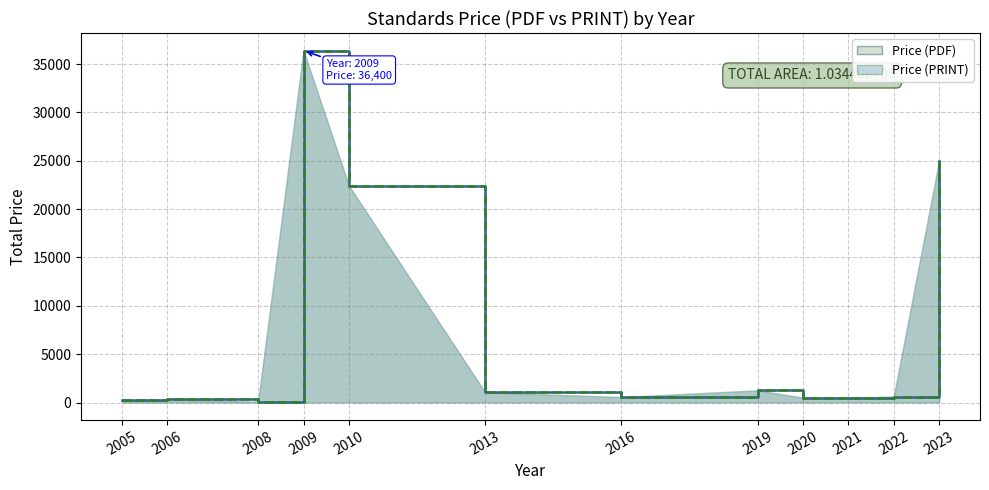

Between 2009 and 2009, which series saw the biggest shift?

Price (PDF)